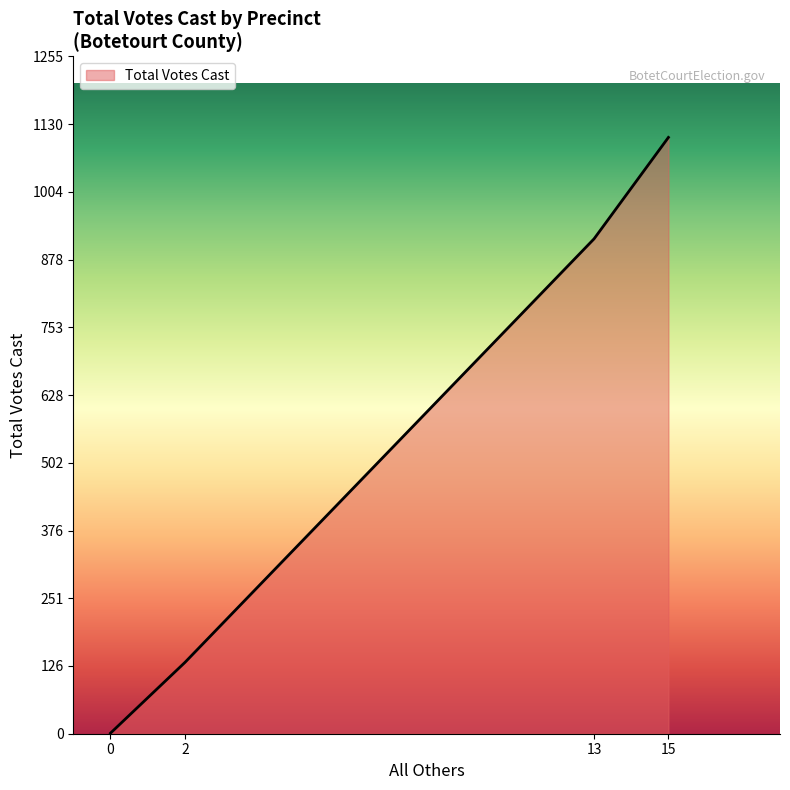

List the labels in order of value, largest first.

15, 13, 2, 0